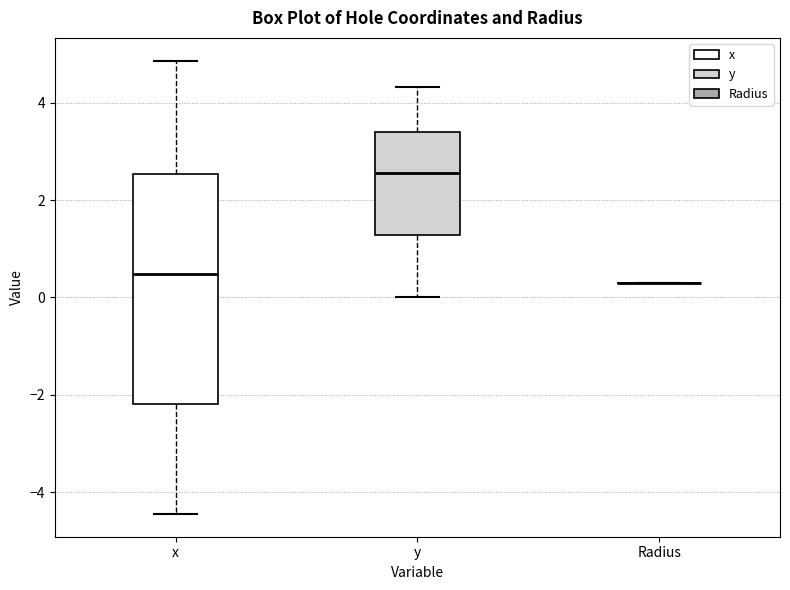

Which box is the tallest, from its lower edge to its upper edge?

x